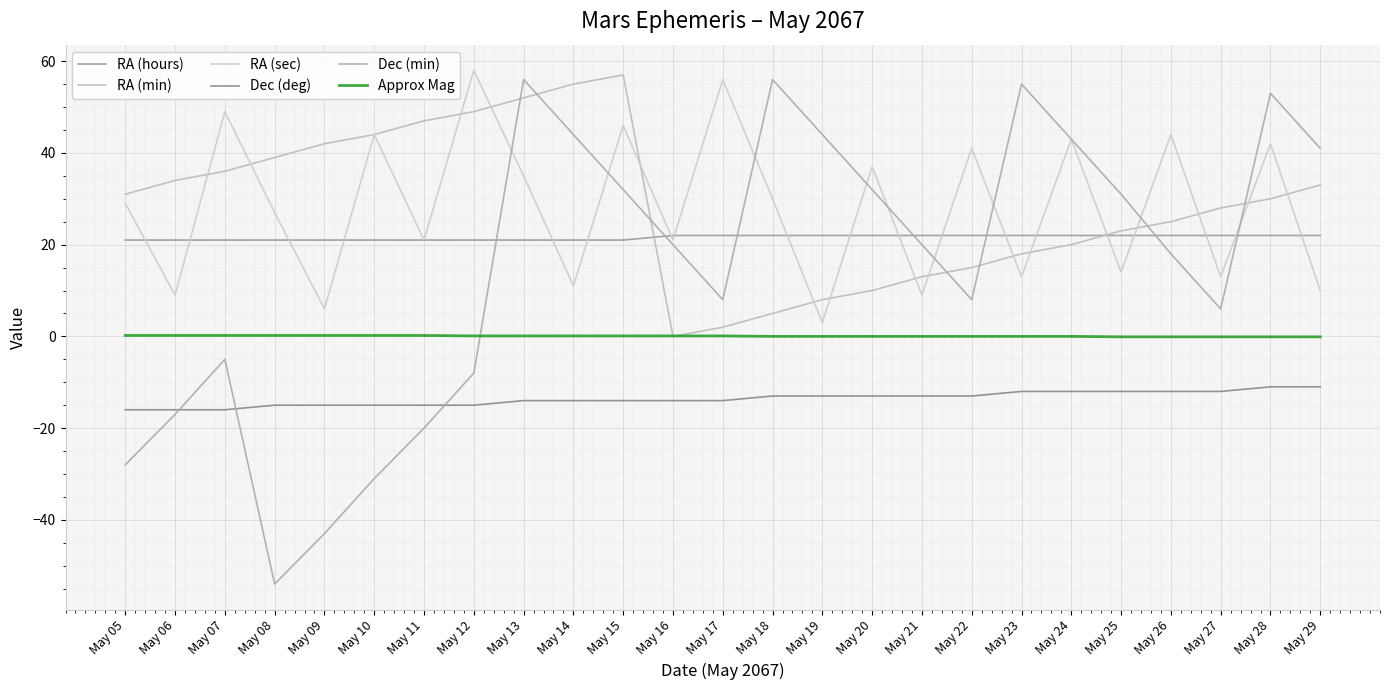

What is the difference between the RA (sec) values at May 21 and May 13?

26.0